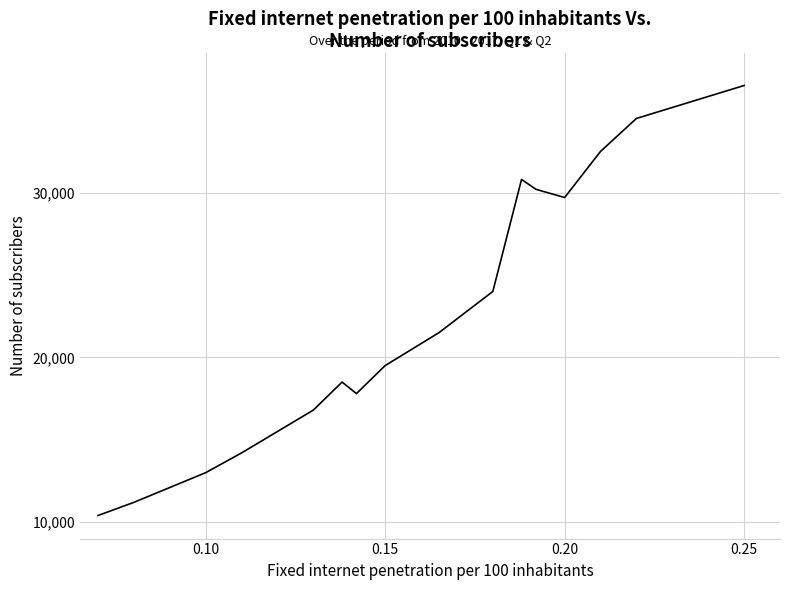

What is the difference between the maximum and minimum values?

26100